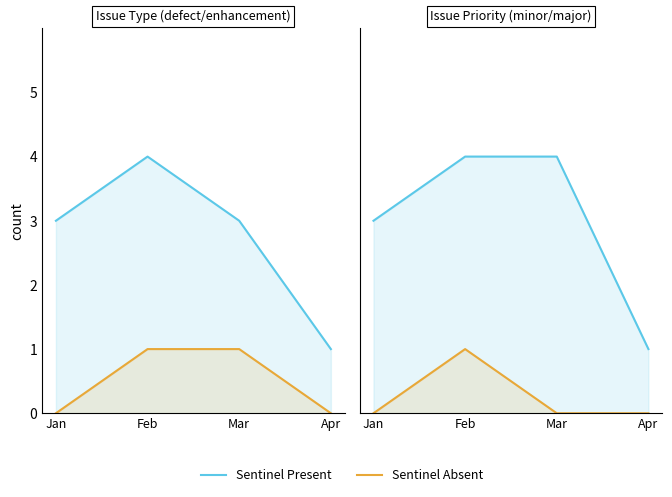

What are all the series names shown in the legend?

Sentinel Present, Sentinel Absent